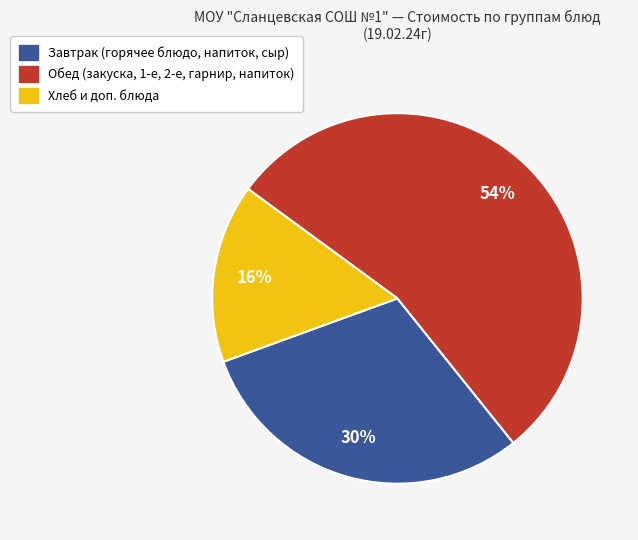

To the nearest percent, what is the average slice percentage?

33%